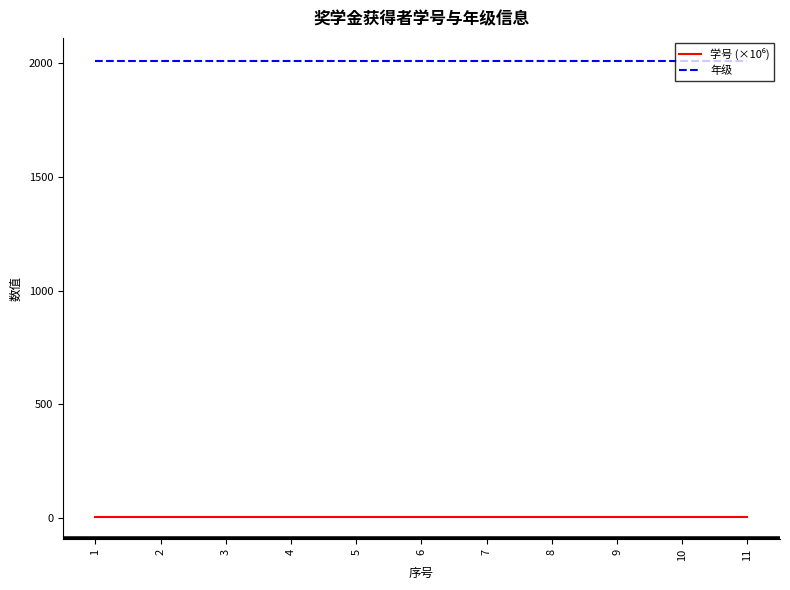

What is the greatest value displayed?

2010.0